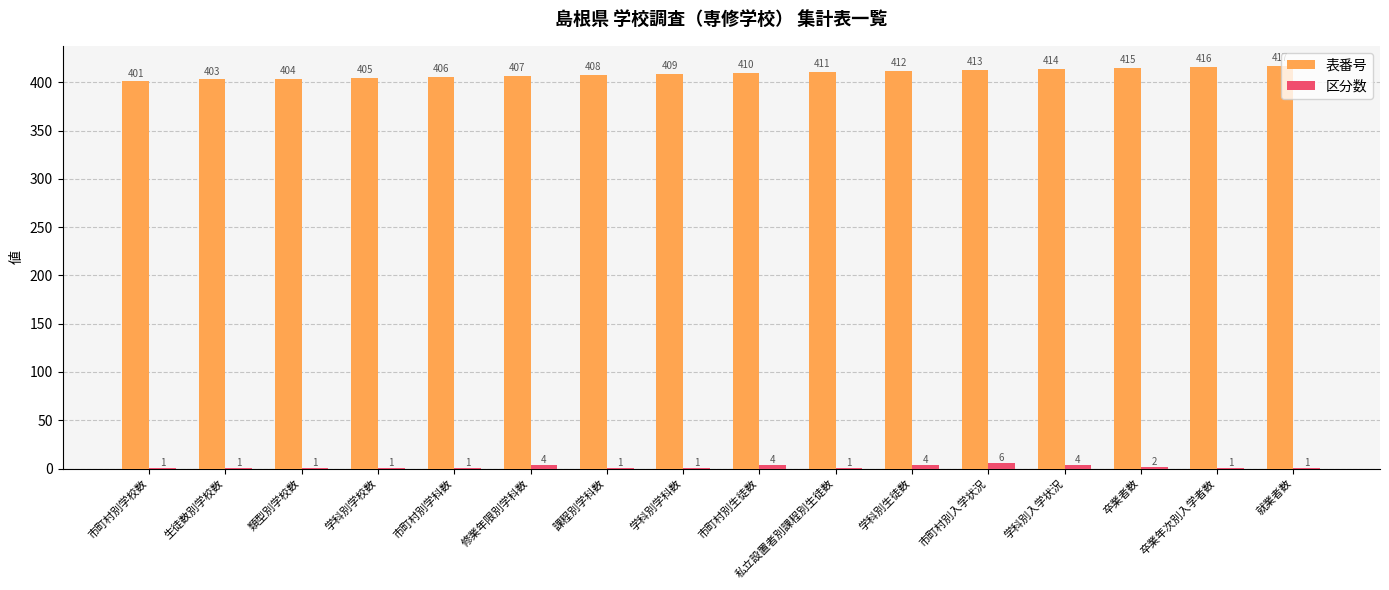

Is it true that 区分数 equals 1 at 卒業年次別入学者数?

True